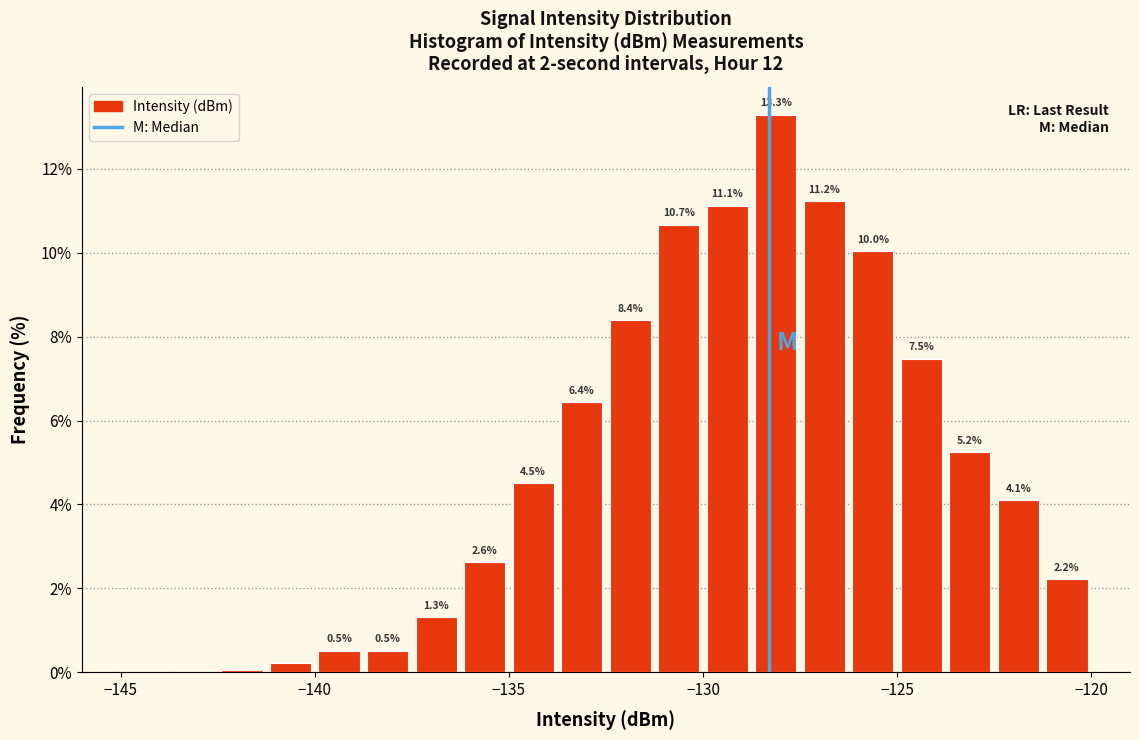

Read against the x-axis, roughly where is the centre of the tallest bar?

-128.0